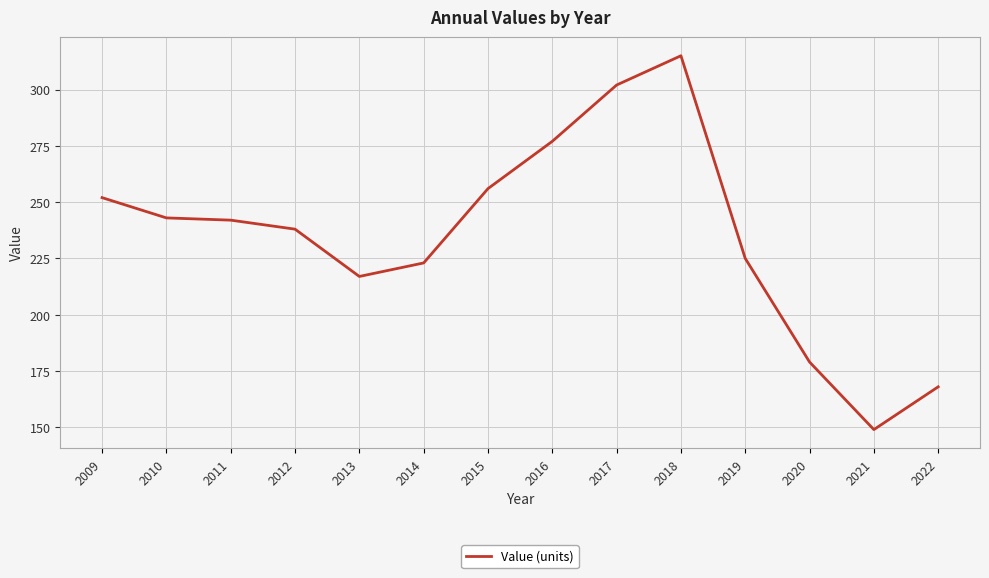

How many lines are shown in the chart?

1